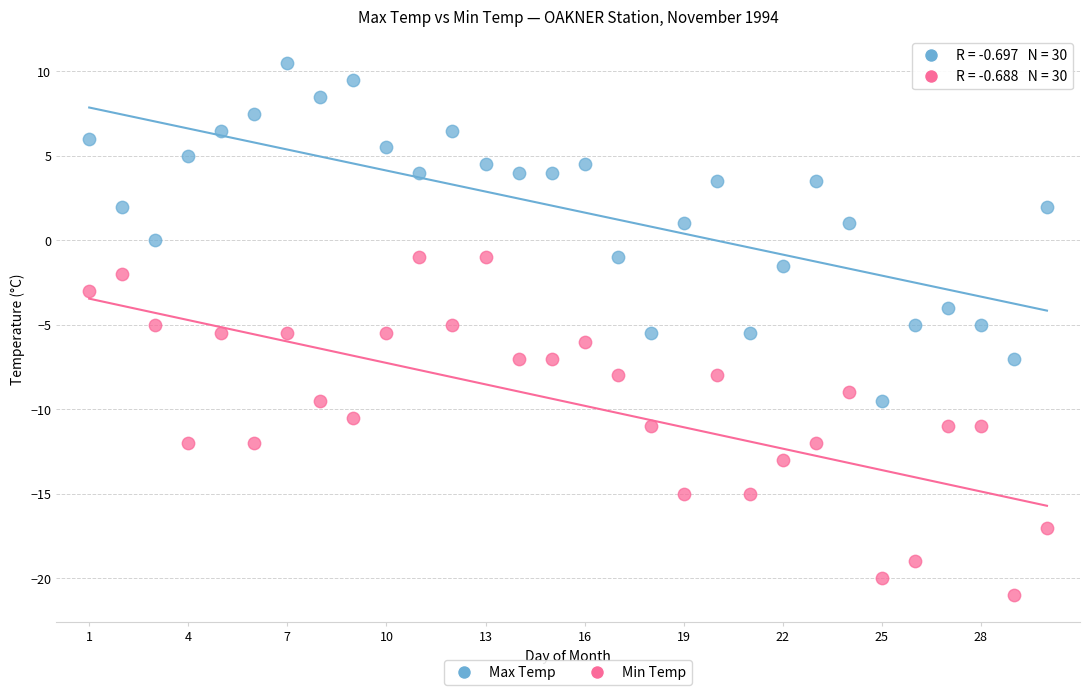

Across all data points, what is the range of Y values (max minus min)?

31.5